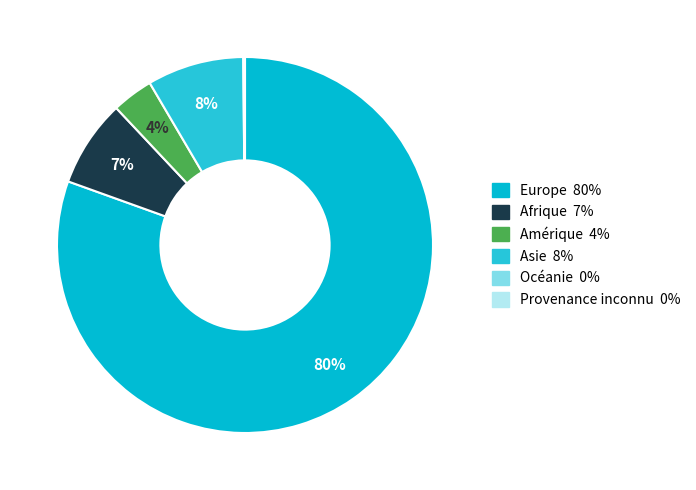

What percentage is the Afrique slice, to the nearest percent?

7%